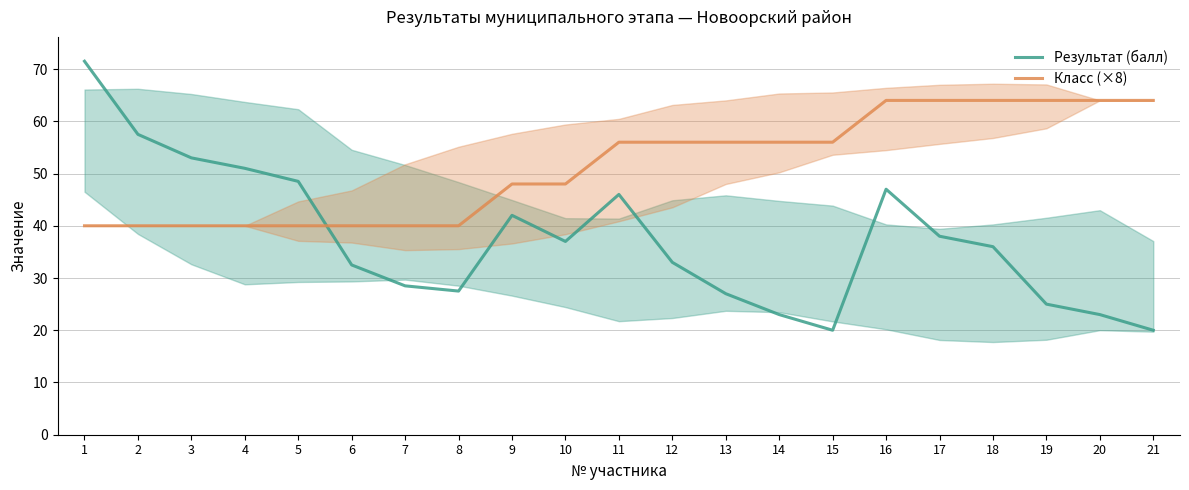

What are all the series names shown in the legend?

Результат (балл), Класс (×8)